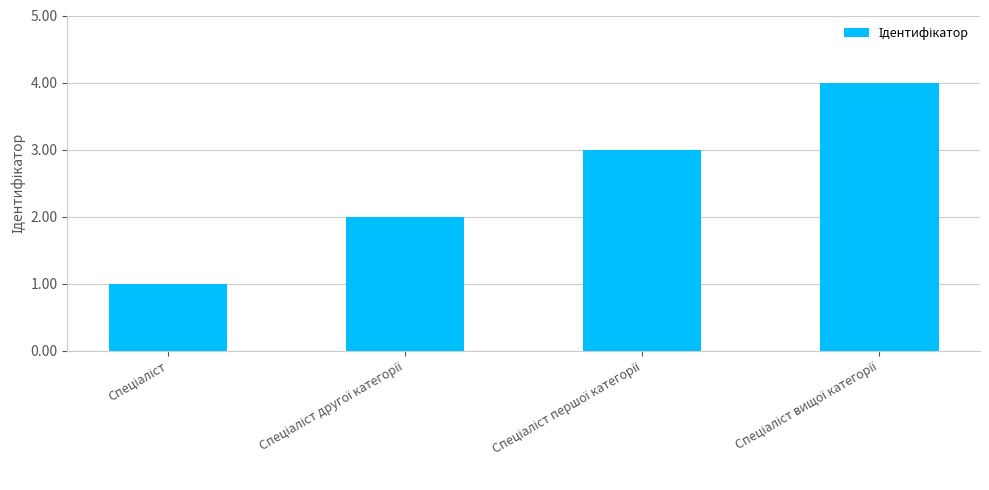

How many bars are there in total?

4